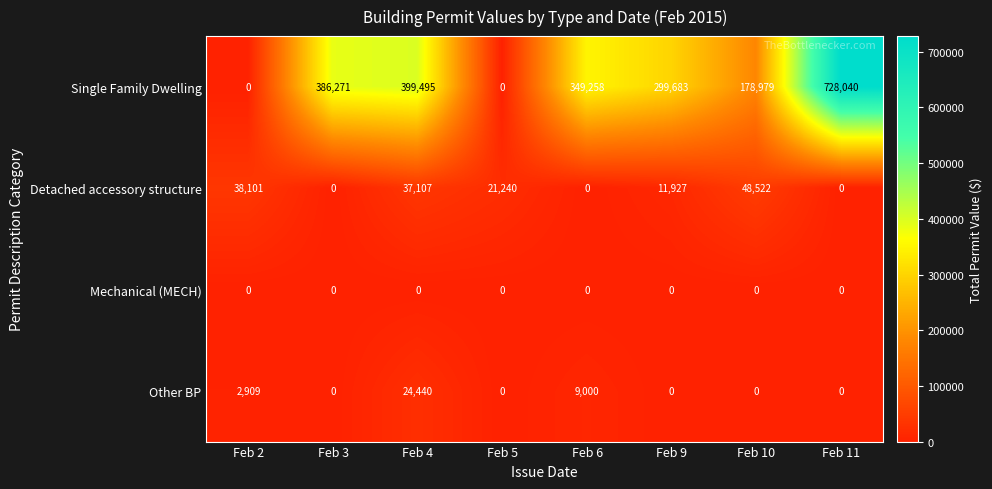

What is the total value across all series at Feb 6?

358258